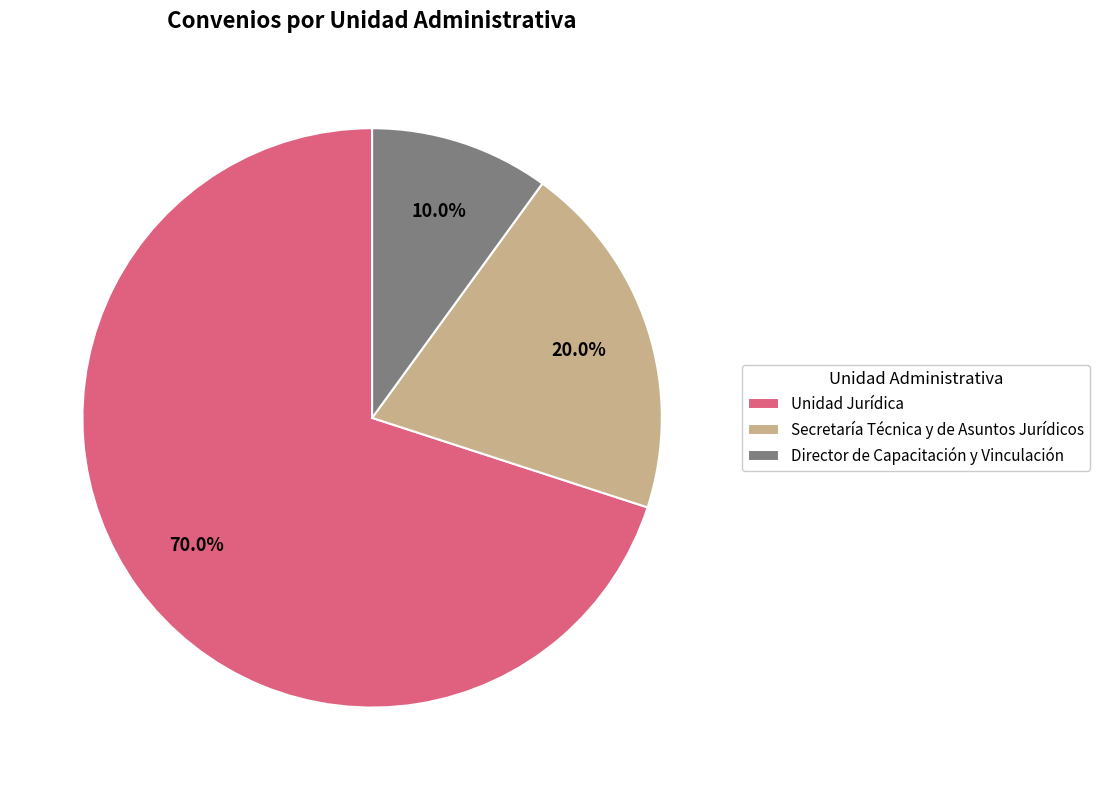

How many slices are in this pie chart?

3